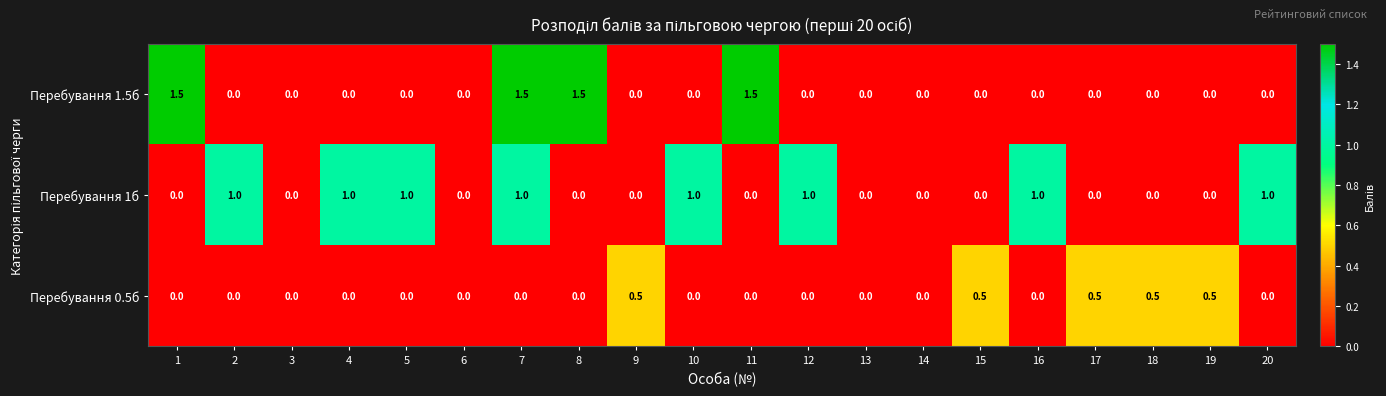

Count the Перебування 0.5б values in the range 0 to 1.

20